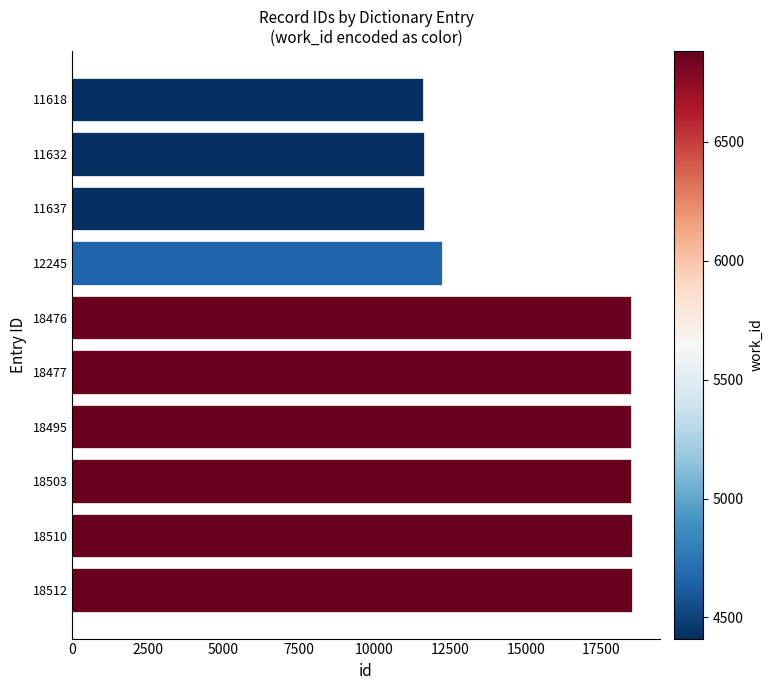

What is the change in value from 11632 to 12245?

+613